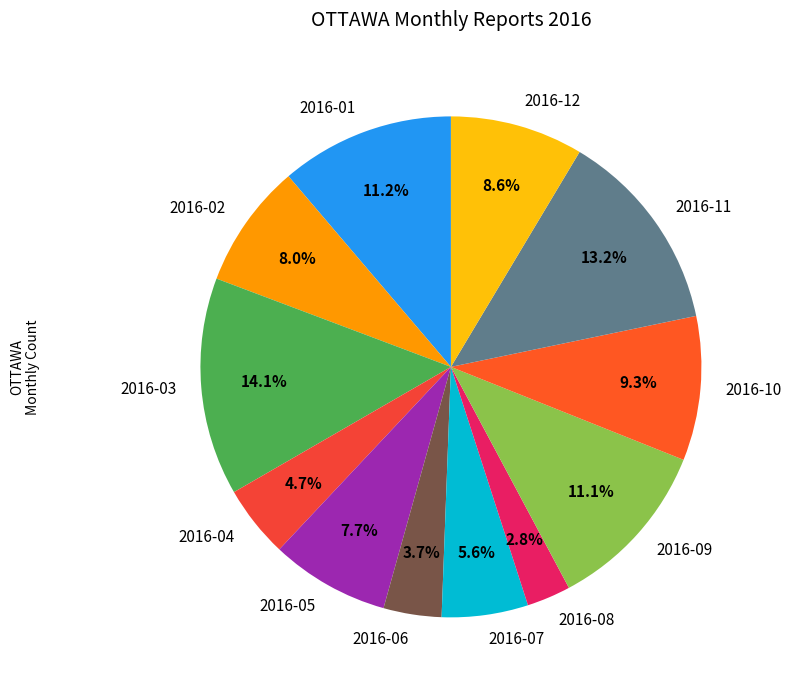

What percentage is NOT represented by 2016-01?

88.8%